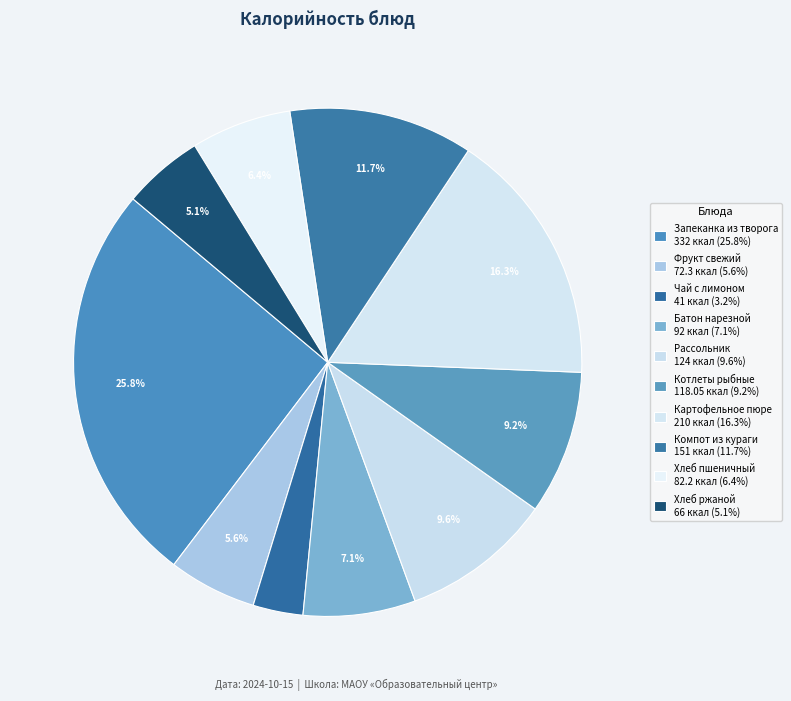

Count the number of slices in the pie.

10